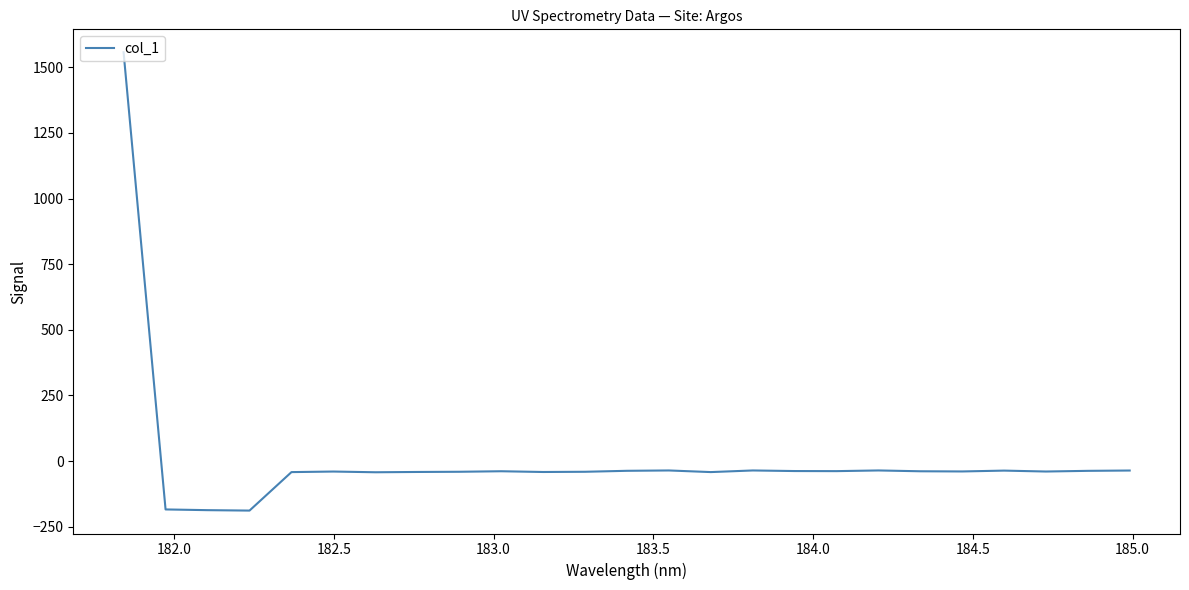

What is the difference between the maximum and minimum values?

1745.5